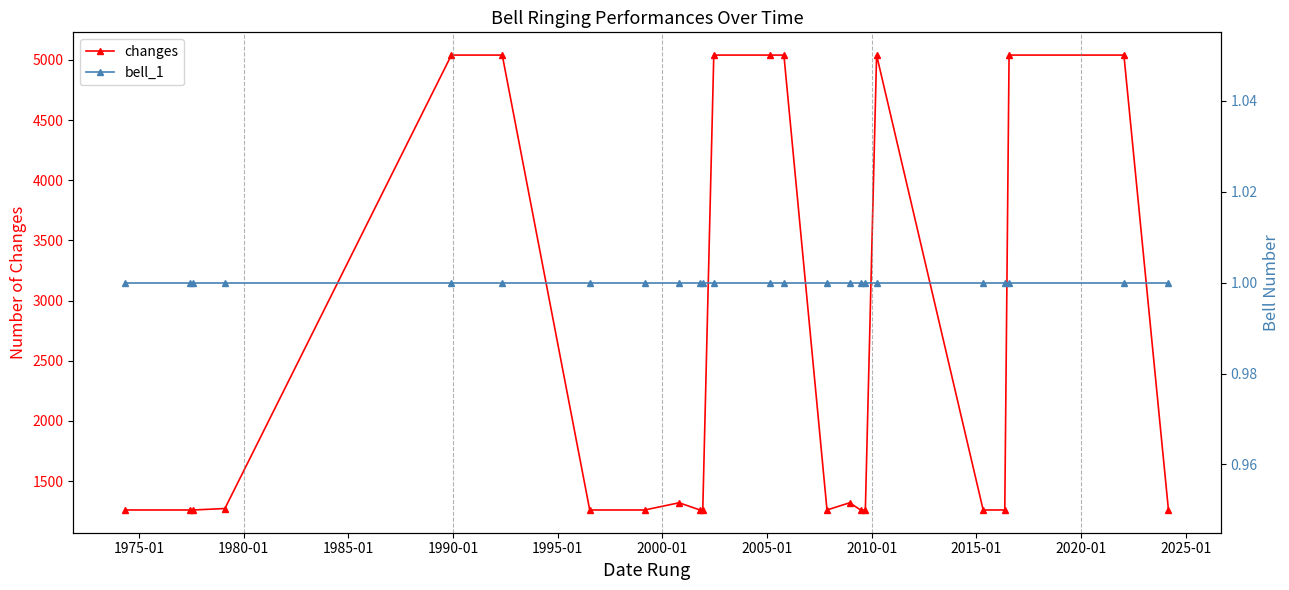

What is the minimum value for changes?

1260